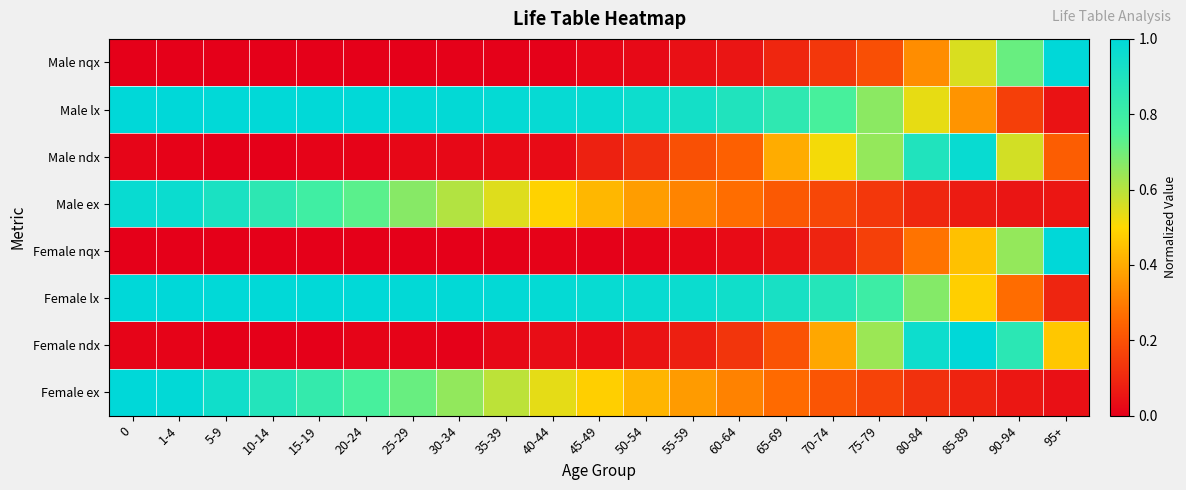

Reading left to right, what are all the values shown in this chart?

Male nqx: 0=0.0	1-4=0.0	5-9=0.0	10-14=0.0	15-19=0.0	20-24=0.0	25-29=0.0	30-34=0.0	35-39=0.0	40-44=0.0	45-49=0.0	50-54=0.0	55-59=0.0	60-64=0.1	65-69=0.1	70-74=0.1	75-79=0.2	80-84=0.3	85-89=0.6	90-94=0.7	95+=1.0
Male lx: 0=1.0	1-4=1.0	5-9=1.0	10-14=1.0	15-19=1.0	20-24=1.0	25-29=1.0	30-34=1.0	35-39=1.0	40-44=1.0	45-49=1.0	50-54=1.0	55-59=0.9	60-64=0.9	65-69=0.8	70-74=0.8	75-79=0.7	80-84=0.5	85-89=0.4	90-94=0.2	95+=0.0
Male ndx: 0=0.0	1-4=0.0	5-9=0.0	10-14=0.0	15-19=0.0	20-24=0.0	25-29=0.0	30-34=0.0	35-39=0.0	40-44=0.0	45-49=0.1	50-54=0.1	55-59=0.2	60-64=0.2	65-69=0.4	70-74=0.5	75-79=0.6	80-84=0.9	85-89=1.0	90-94=0.6	95+=0.2
Male ex: 0=1.0	1-4=1.0	5-9=0.9	10-14=0.9	15-19=0.8	20-24=0.7	25-29=0.7	30-34=0.6	35-39=0.5	40-44=0.5	45-49=0.4	50-54=0.4	55-59=0.3	60-64=0.3	65-69=0.2	70-74=0.2	75-79=0.1	80-84=0.1	85-89=0.1	90-94=0.1	95+=0.1
Female nqx: 0=0.0	1-4=0.0	5-9=0.0	10-14=0.0	15-19=0.0	20-24=0.0	25-29=0.0	30-34=0.0	35-39=0.0	40-44=0.0	45-49=0.0	50-54=0.0	55-59=0.0	60-64=0.0	65-69=0.0	70-74=0.1	75-79=0.2	80-84=0.3	85-89=0.5	90-94=0.7	95+=1.0
Female lx: 0=1.0	1-4=1.0	5-9=1.0	10-14=1.0	15-19=1.0	20-24=1.0	25-29=1.0	30-34=1.0	35-39=1.0	40-44=1.0	45-49=1.0	50-54=1.0	55-59=1.0	60-64=0.9	65-69=0.9	70-74=0.9	75-79=0.8	80-84=0.7	85-89=0.5	90-94=0.3	95+=0.1
Female ndx: 0=0.0	1-4=0.0	5-9=0.0	10-14=0.0	15-19=0.0	20-24=0.0	25-29=0.0	30-34=0.0	35-39=0.0	40-44=0.0	45-49=0.0	50-54=0.0	55-59=0.1	60-64=0.1	65-69=0.2	70-74=0.4	75-79=0.6	80-84=1.0	85-89=1.1	90-94=0.9	95+=0.5
Female ex: 0=1.0	1-4=1.0	5-9=0.9	10-14=0.9	15-19=0.8	20-24=0.8	25-29=0.7	30-34=0.7	35-39=0.6	40-44=0.5	45-49=0.5	50-54=0.4	55-59=0.4	60-64=0.3	65-69=0.3	70-74=0.2	75-79=0.2	80-84=0.1	85-89=0.1	90-94=0.1	95+=0.0